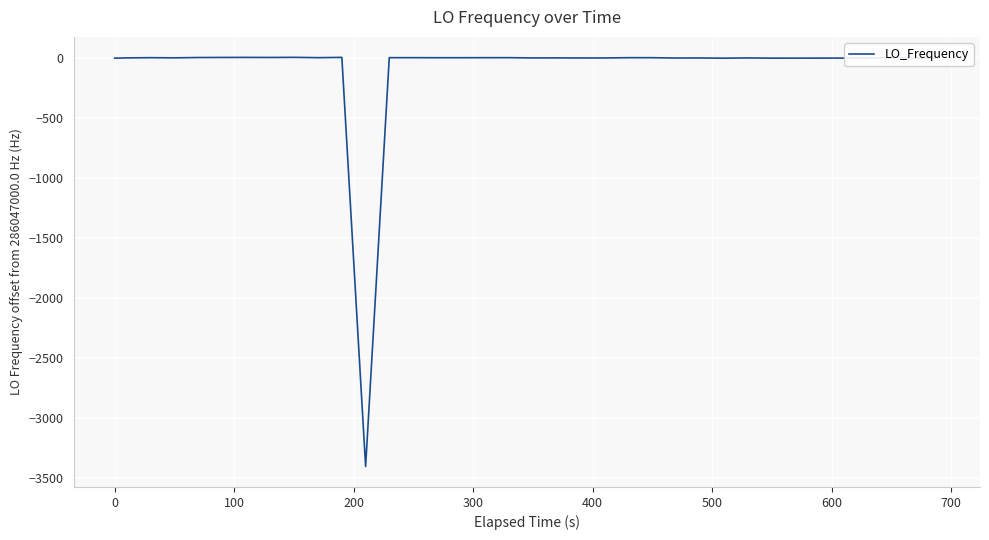

What is the minimum value shown in the chart?

-3401.0